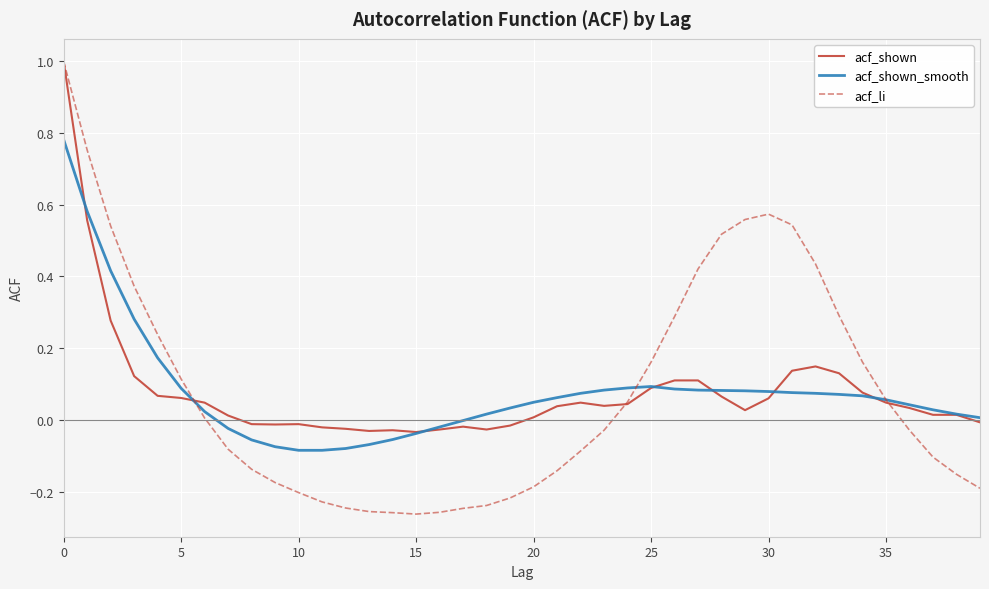

What is the maximum value shown in the chart?

1.0